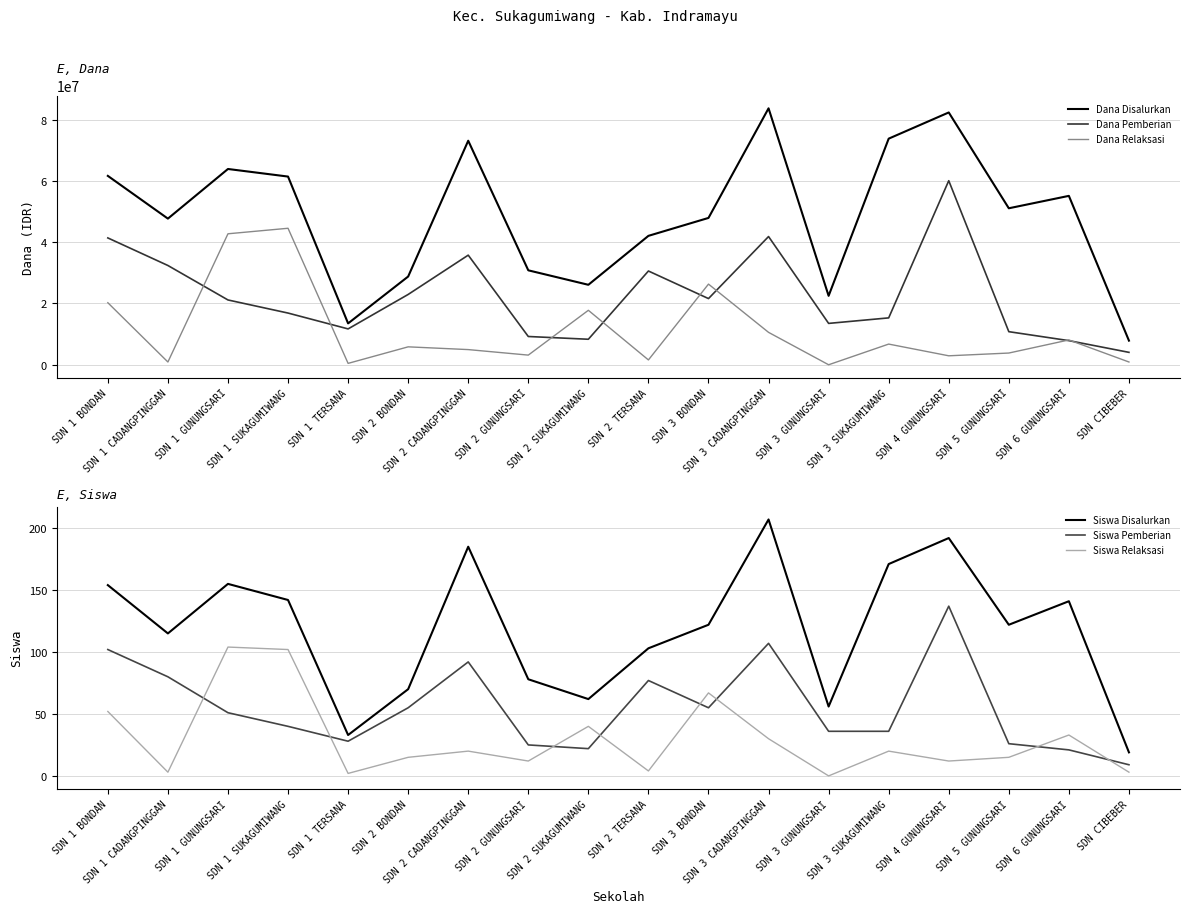

In Dana Pemberian, how many points are lower than both neighbors (excluding endpoints)?

4